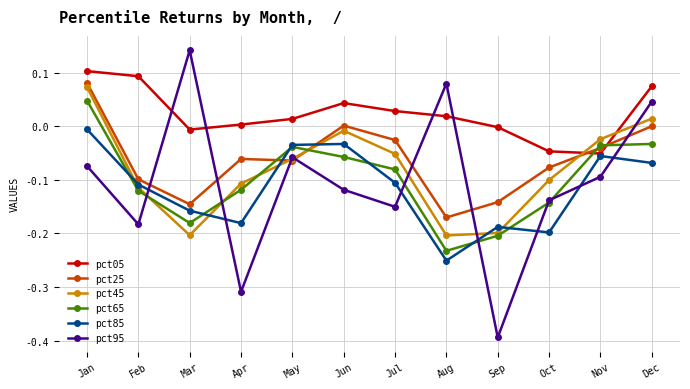

True or false: pct25 and pct95 cross at least once.

True